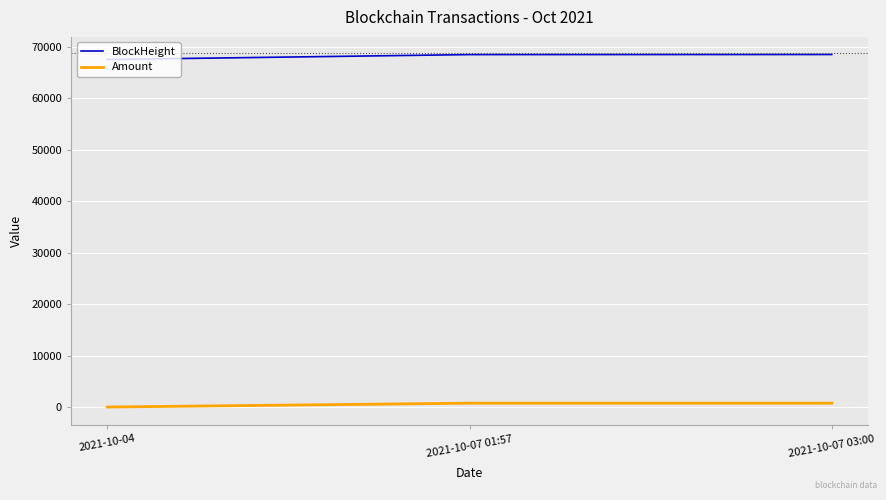

Which series has the widest spread of values?

BlockHeight